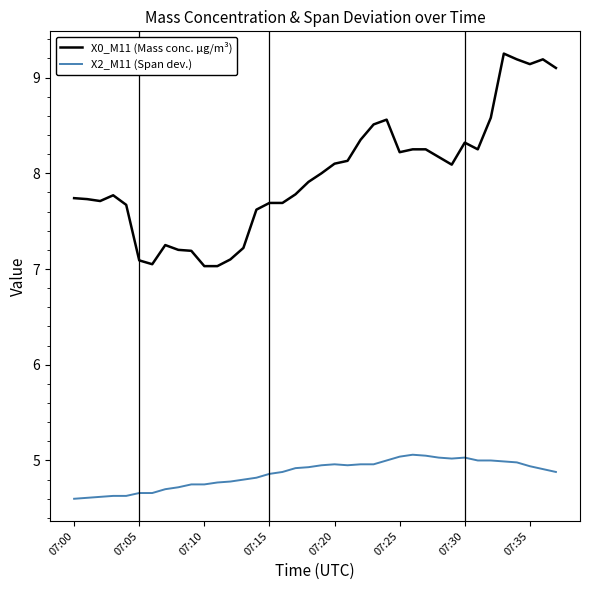

What are all the series names shown in the legend?

X0_M11 (Mass conc. μg/m³), X2_M11 (Span dev.)